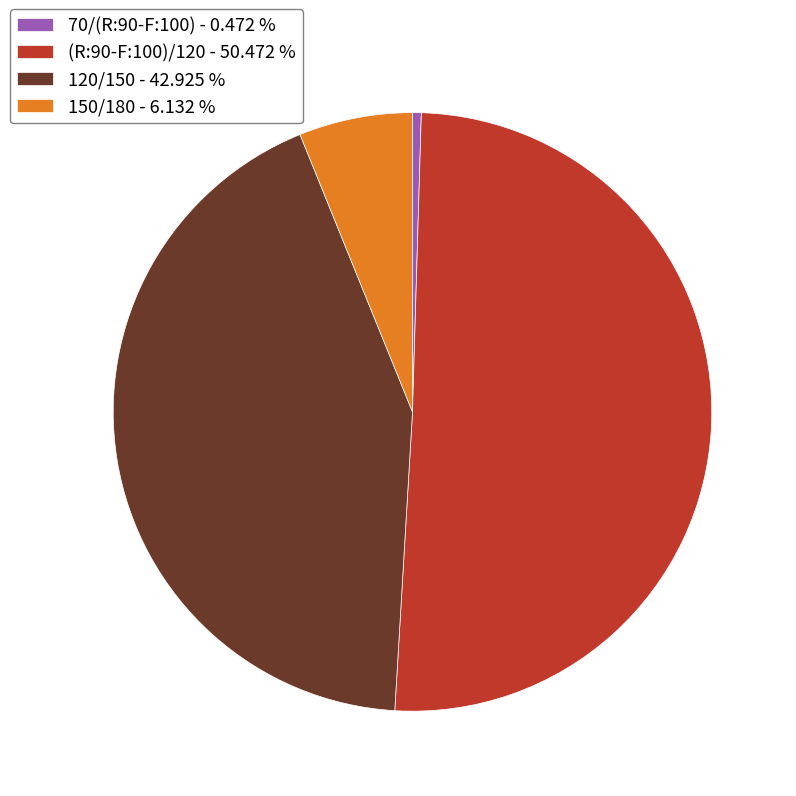

Count the number of slices in the pie.

4